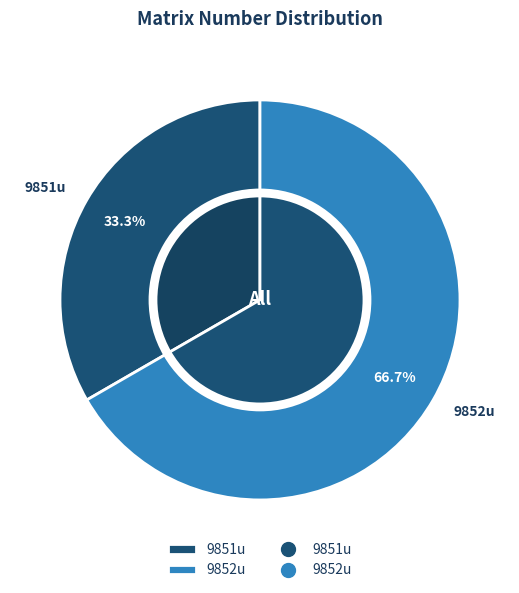

True or false: 9852u accounts for 67% of the total.

True